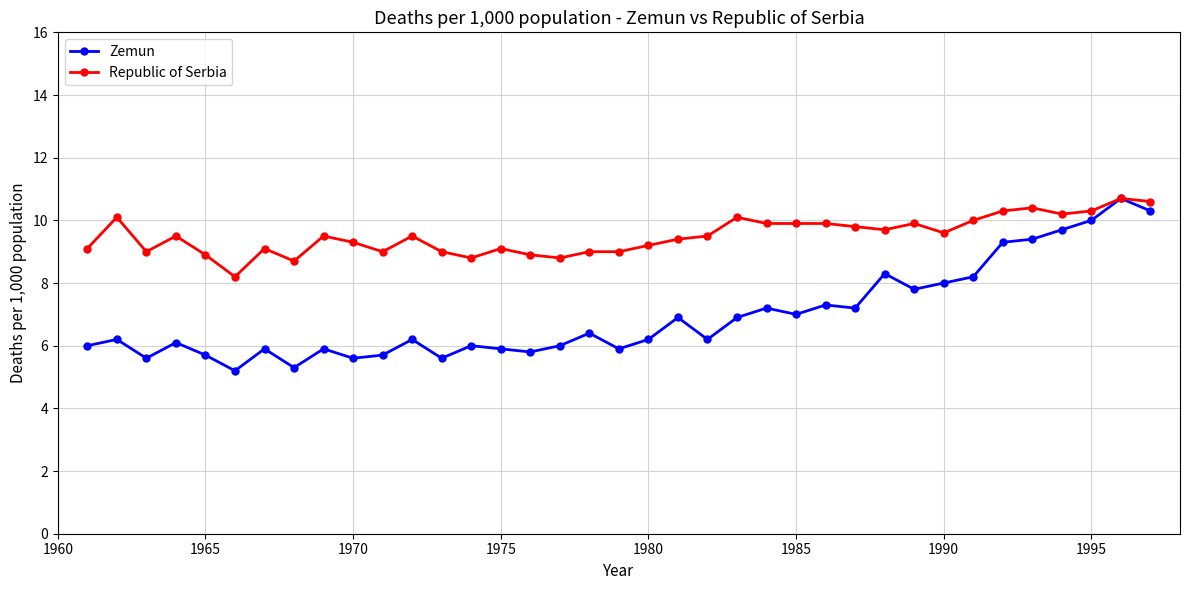

Reading left to right, list all the values displayed in this chart.

Zemun: 6.0	6.2	5.6	6.1	5.7	5.2	5.9	5.3	5.9	5.6	5.7	6.2	5.6	6.0	5.9	5.8	6.0	6.4	5.9	6.2	6.9	6.2	6.9	7.2	7.0	7.3	7.2	8.3	7.8	8.0	8.2	9.3	9.4	9.7	10.0	10.7	10.3
Republic of Serbia: 9.1	10.1	9.0	9.5	8.9	8.2	9.1	8.7	9.5	9.3	9.0	9.5	9.0	8.8	9.1	8.9	8.8	9.0	9.0	9.2	9.4	9.5	10.1	9.9	9.9	9.9	9.8	9.7	9.9	9.6	10.0	10.3	10.4	10.2	10.3	10.7	10.6